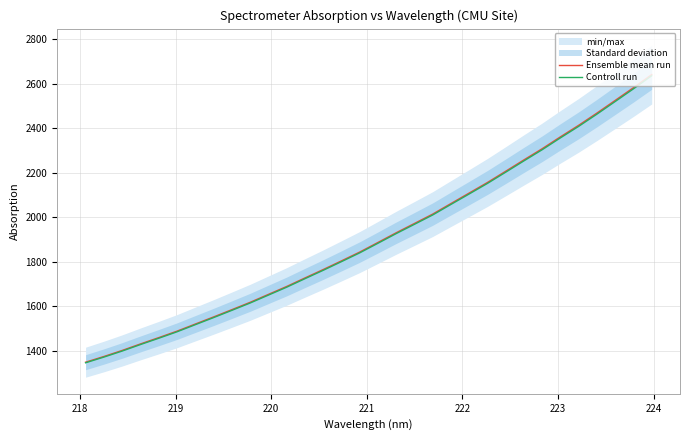

True or false: Controll run and Ensemble mean run intersect in this chart.

False